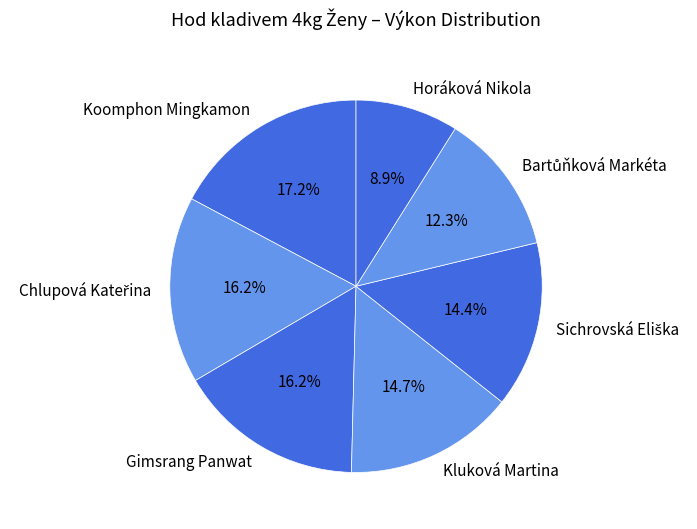

Does Kluková Martina represent more than half of the total?

No